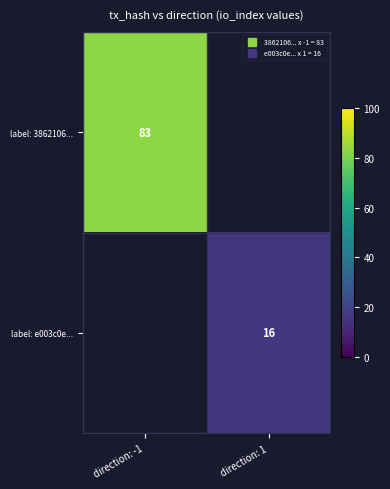

How many data points does each series have?

2